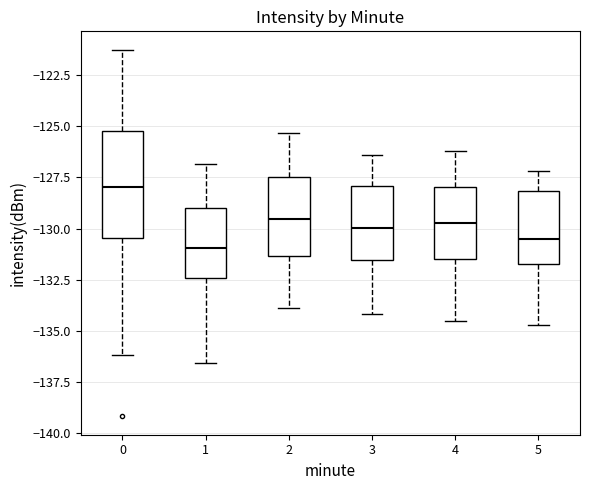

Reading left to right, transcribe this box plot: for each box, give where its median line is, the range the box spans, and where its two whiskers end, as read against the y-axis. The values are not printed on the chart, so give them approximately, as read against the axis.

0: median -128.0, box -130.5 to -125.0, whiskers -136.0 to -121.0
1: median -131.0, box -132.5 to -129.0, whiskers -136.5 to -127.0
2: median -129.5, box -131.5 to -127.5, whiskers -134.0 to -125.5
3: median -130.0, box -131.5 to -128.0, whiskers -134.0 to -126.5
4: median -129.5, box -131.5 to -128.0, whiskers -134.5 to -126.0
5: median -130.5, box -131.5 to -128.0, whiskers -134.5 to -127.0